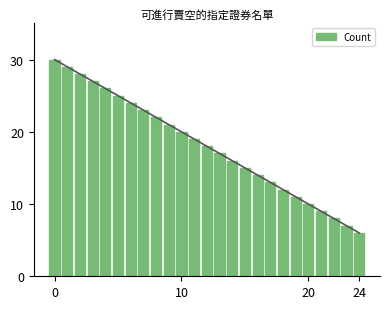

Reading left to right, transcribe all the data shown in this chart.

30	29	28	27	26	25	24	23	22	21	20	19	18	17	16	15	14	13	12	11	10	9	8	7	6